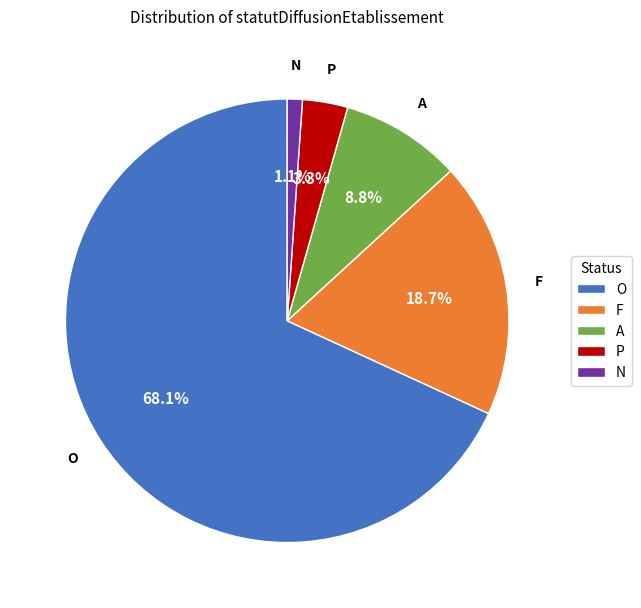

How many slices are in this pie chart?

5